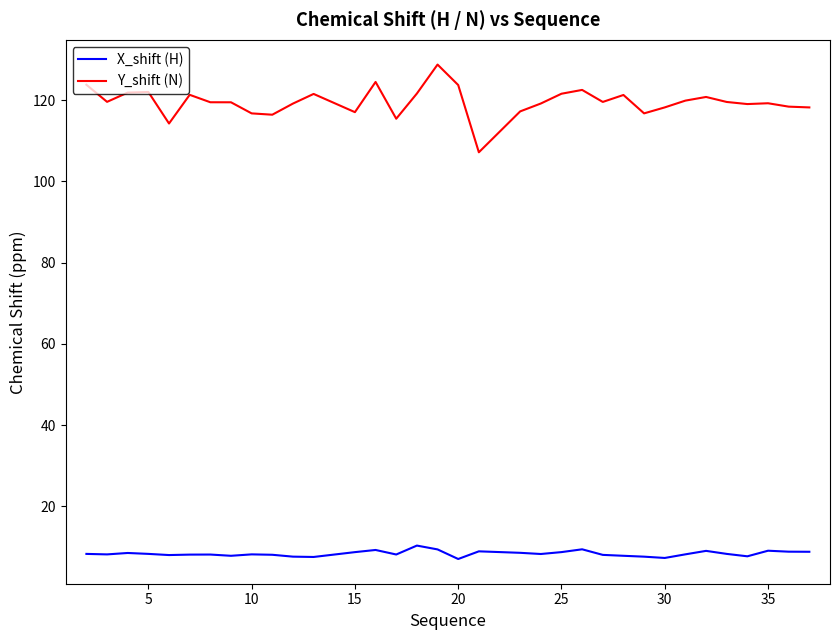

Does the chart display data point markers on the line(s)?

No